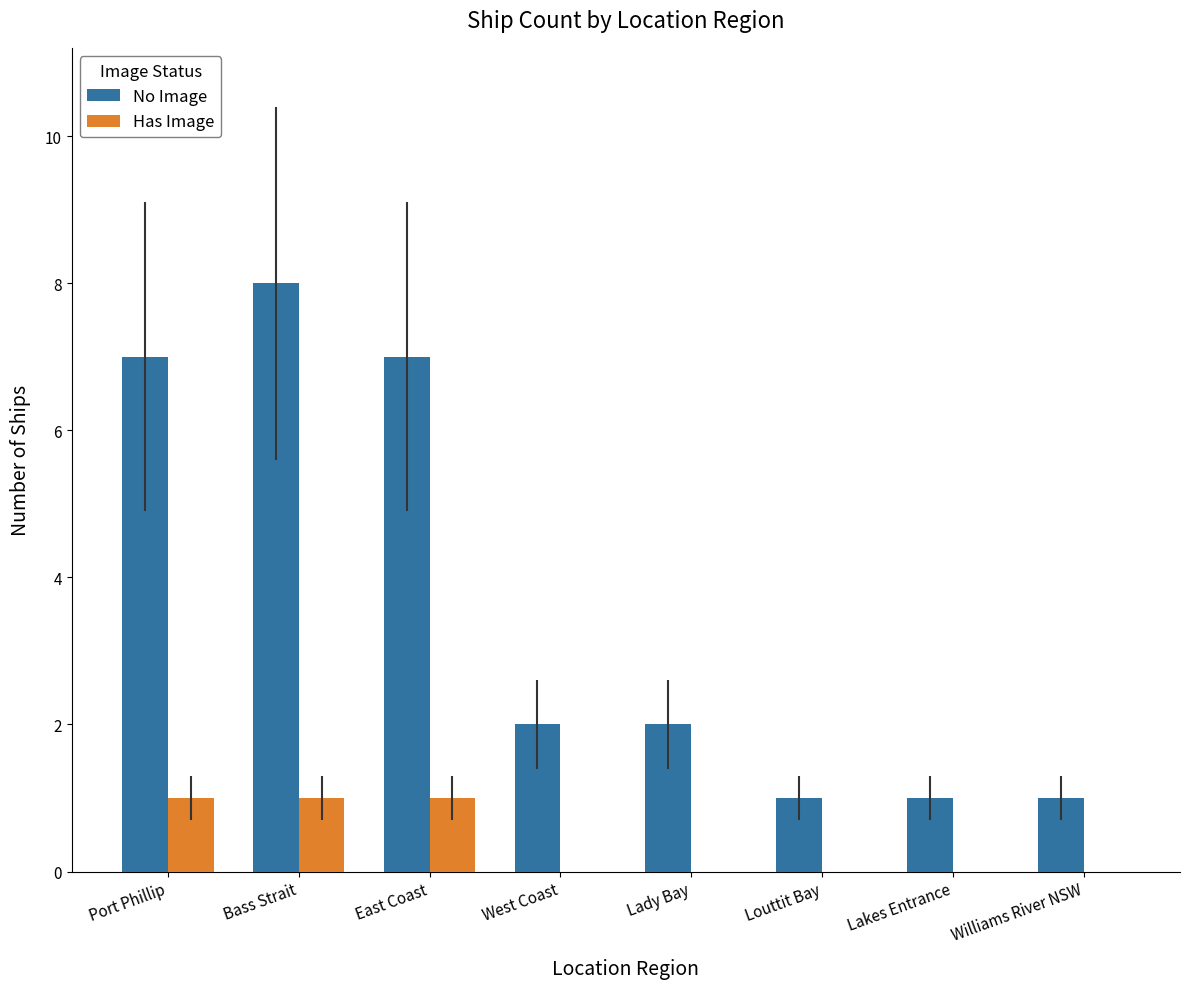

Which series changed the most between West Coast and Louttit Bay?

No Image